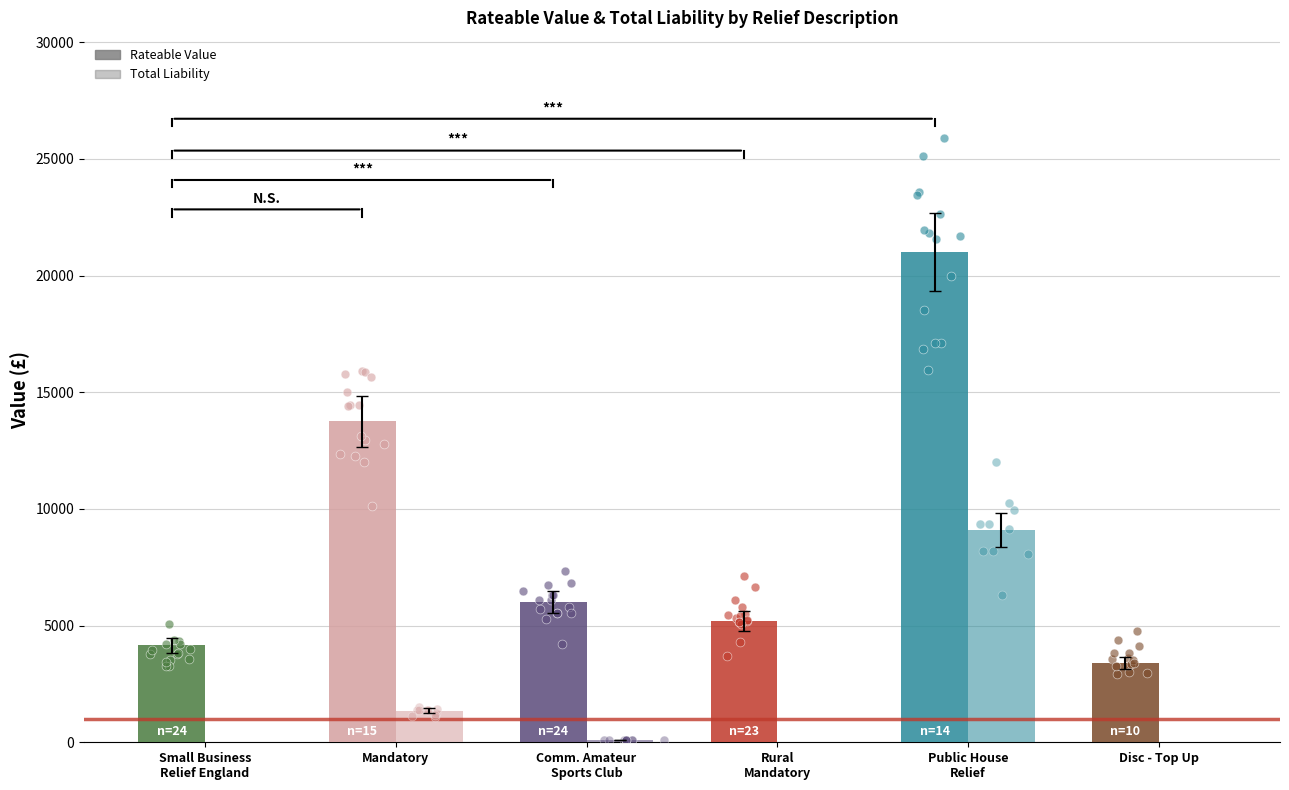

What are all the series names shown in the legend?

Rateable Value, Total Liability